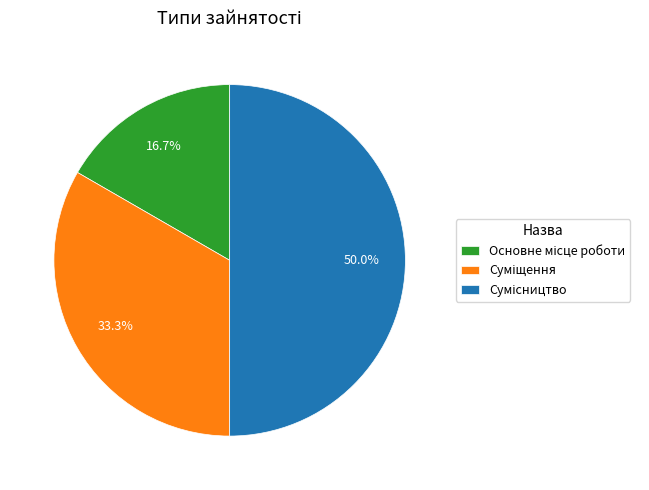

Rank the categories by value from lowest to highest.

Основне місце роботи, Суміщення, Сумісництво